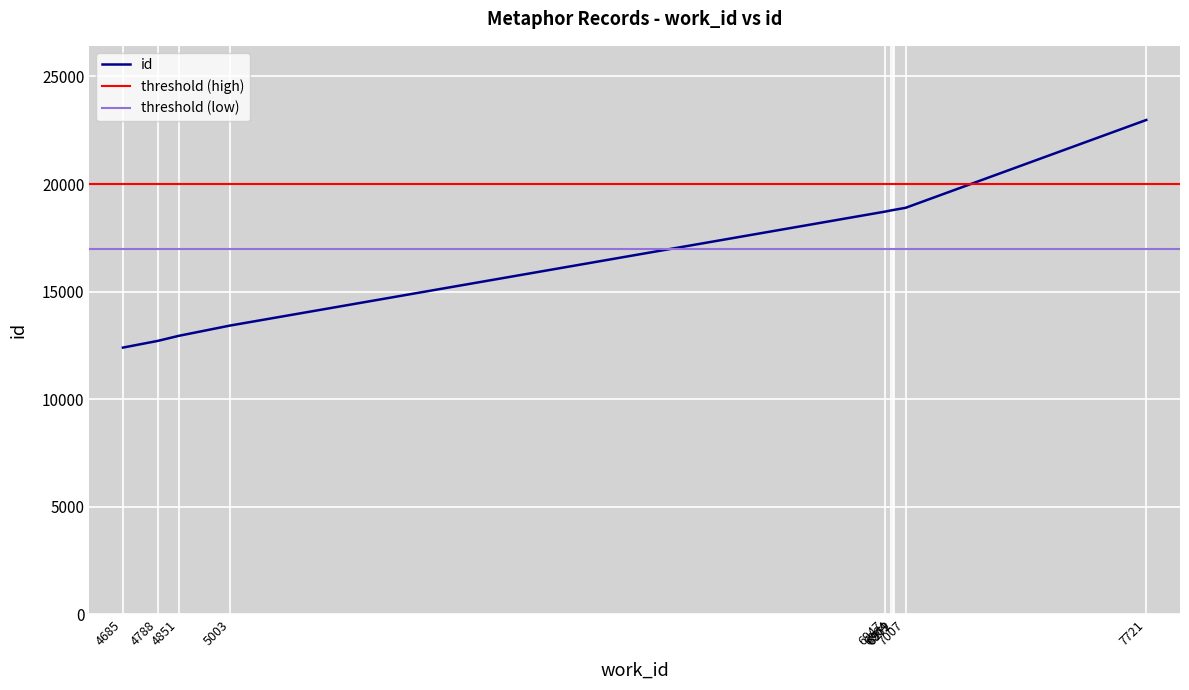

Rank the categories by value from lowest to highest.

4685, 4788, 4851, 5003, 6947, 6964, 6969, 6972, 7007, 7721